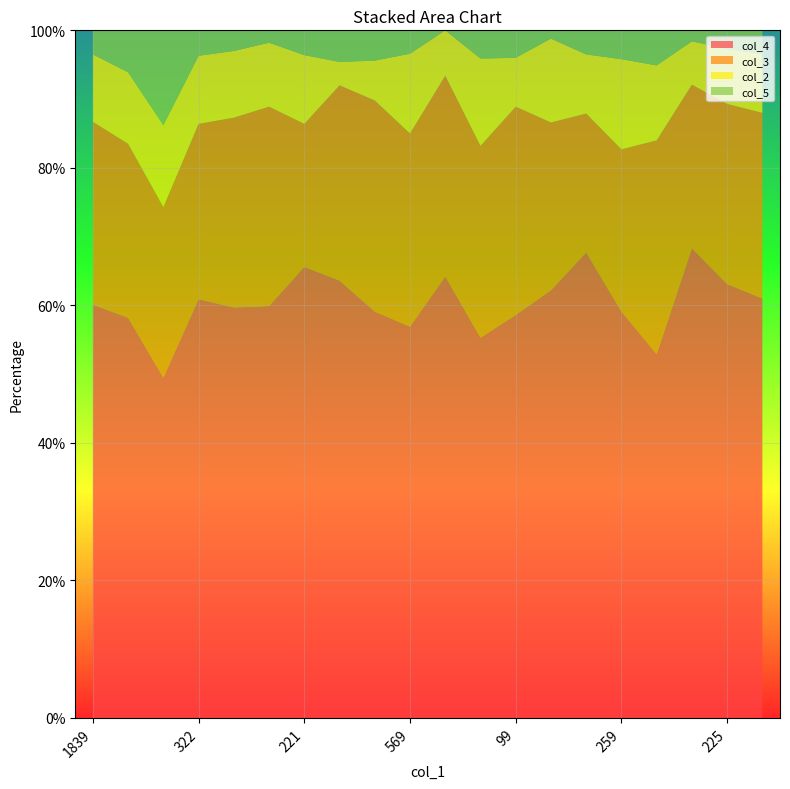

Reading left to right, transcribe all the data shown in this chart.

col_4: 1839=60.1	423=58.2	101=49.5	322=60.9	764=59.7	431=59.9	221=65.6	88=63.6	137=59.1	569=56.9	106=64.2	463=55.3	99=58.6	82=62.2	198=67.7	259=59.1	119=52.9	63=68.3	225=63.1	141=61.0
col_3: 1839=26.6	423=25.3	101=24.8	322=25.5	764=27.6	431=29.0	221=20.8	88=28.4	137=30.7	569=28.1	106=29.2	463=27.9	99=30.3	82=24.4	198=20.2	259=23.6	119=31.1	63=23.8	225=26.2	141=27.0
col_2: 1839=9.8	423=10.4	101=11.9	322=9.9	764=9.7	431=9.3	221=10.0	88=3.4	137=5.8	569=11.6	106=6.6	463=12.7	99=7.1	82=12.2	198=8.6	259=13.1	119=10.9	63=6.3	225=8.0	141=8.5
col_5: 1839=3.5	423=6.1	101=13.9	322=3.7	764=3.0	431=1.9	221=3.6	88=4.5	137=4.4	569=3.3	106=0.0	463=4.1	99=4.0	82=1.2	198=3.5	259=4.2	119=5.0	63=1.6	225=2.7	141=3.5